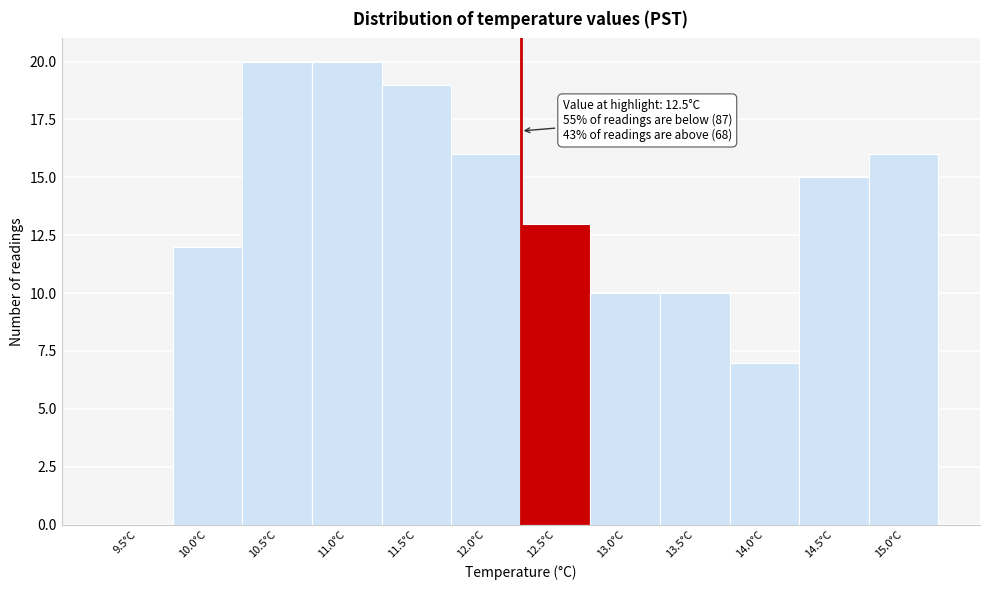

Reading left to right, what are all the values shown in this chart?

9.5°C=0	10.0°C=12	10.5°C=20	11.0°C=20	11.5°C=19	12.0°C=16	12.5°C=13	13.0°C=10	13.5°C=10	14.0°C=7	14.5°C=15	15.0°C=16